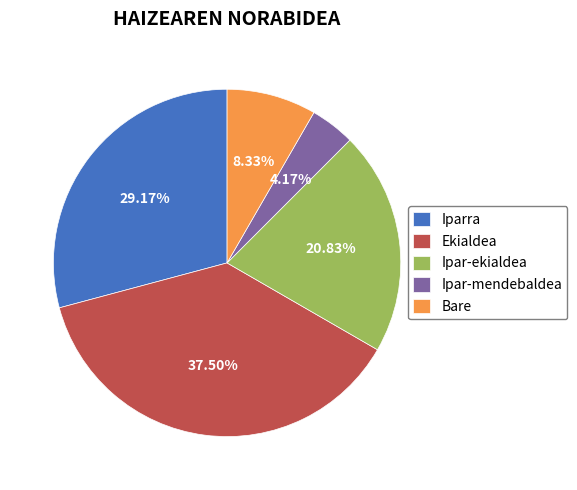

Combined, what portion of the pie is Ekialdea and Iparra?

66.7%